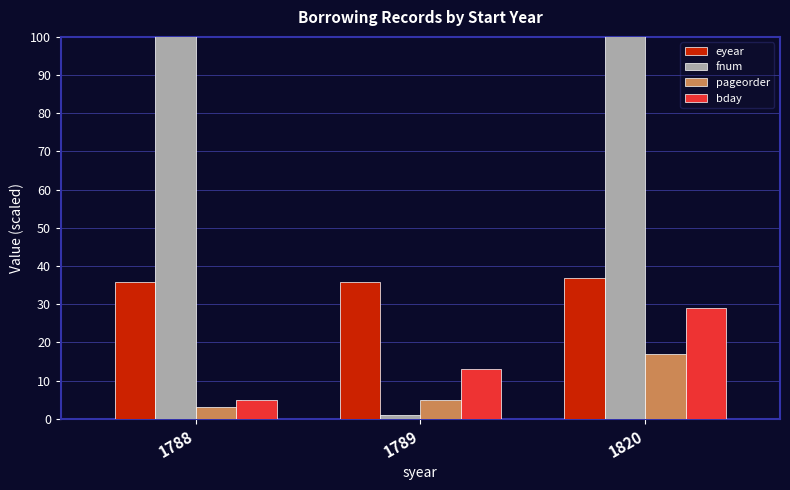

What is the value of the bday bar at the 2nd from the left?

13.0